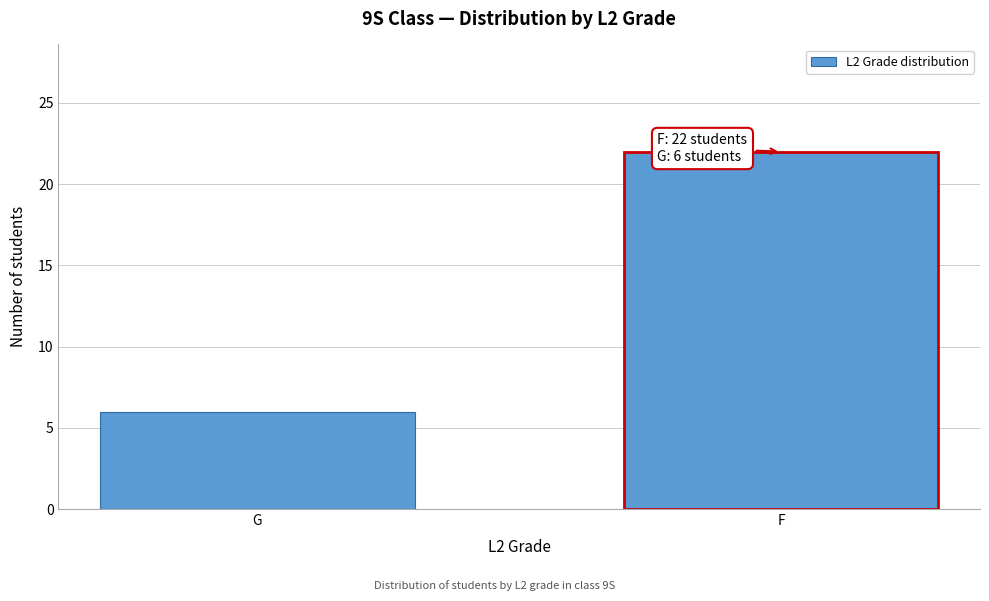

Reading left to right, list all the values displayed in this chart.

G=6	F=22